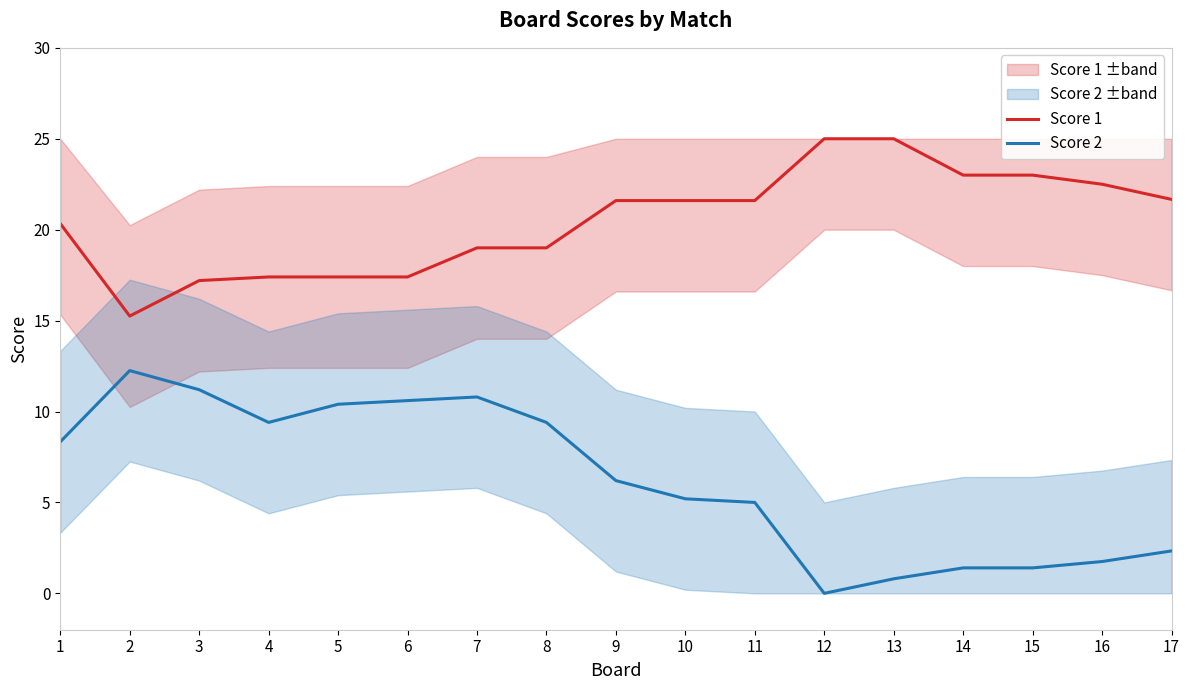

Reading right to left, what are all the values shown in this chart?

Score 1: 17=21.7	16=22.5	15=23.0	14=23.0	13=25.0	12=25.0	11=21.6	10=21.6	9=21.6	8=19.0	7=19.0	6=17.4	5=17.4	4=17.4	3=17.2	2=15.2	1=20.3
Score 2: 17=2.3	16=1.8	15=1.4	14=1.4	13=0.8	12=0.0	11=5.0	10=5.2	9=6.2	8=9.4	7=10.8	6=10.6	5=10.4	4=9.4	3=11.2	2=12.2	1=8.3